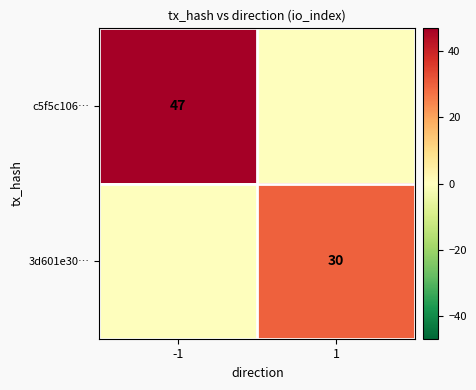

The 3d601e30… series shows 42 at 1. True or false?

False